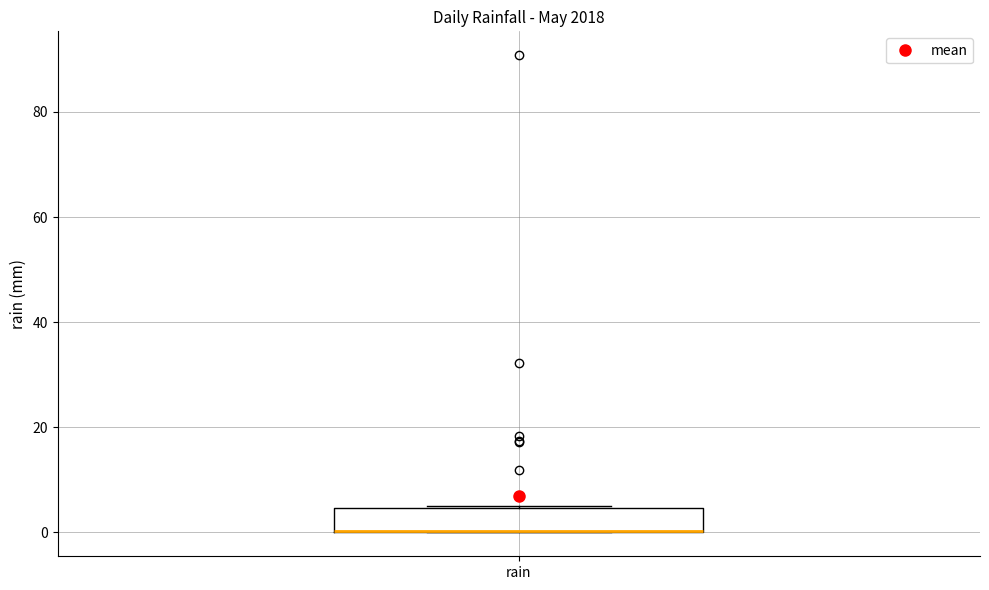

Transcribe this box plot: give where the median line is, the range the box spans, and where the two whiskers end, as read against the y-axis. The values are not printed on the chart, so give them approximately, as read against the axis.

median 0 (drawn on the box's lower edge), box 0 to 4, whiskers 0 to 6